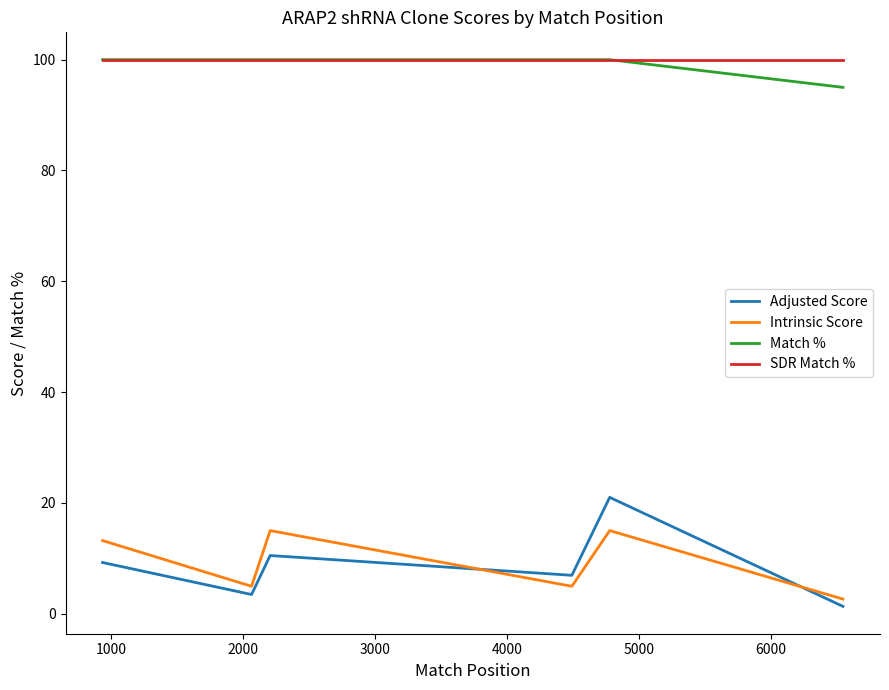

True or false: Adjusted Score and SDR Match % intersect in this chart.

False